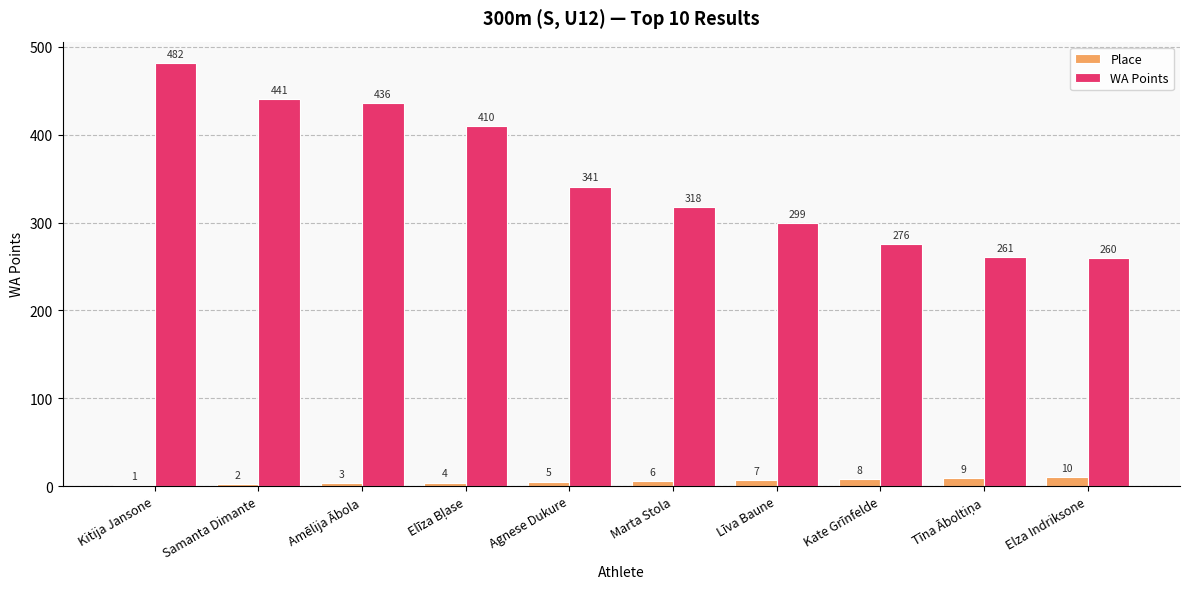

At which label is Place closest to 5?

Agnese Dukure